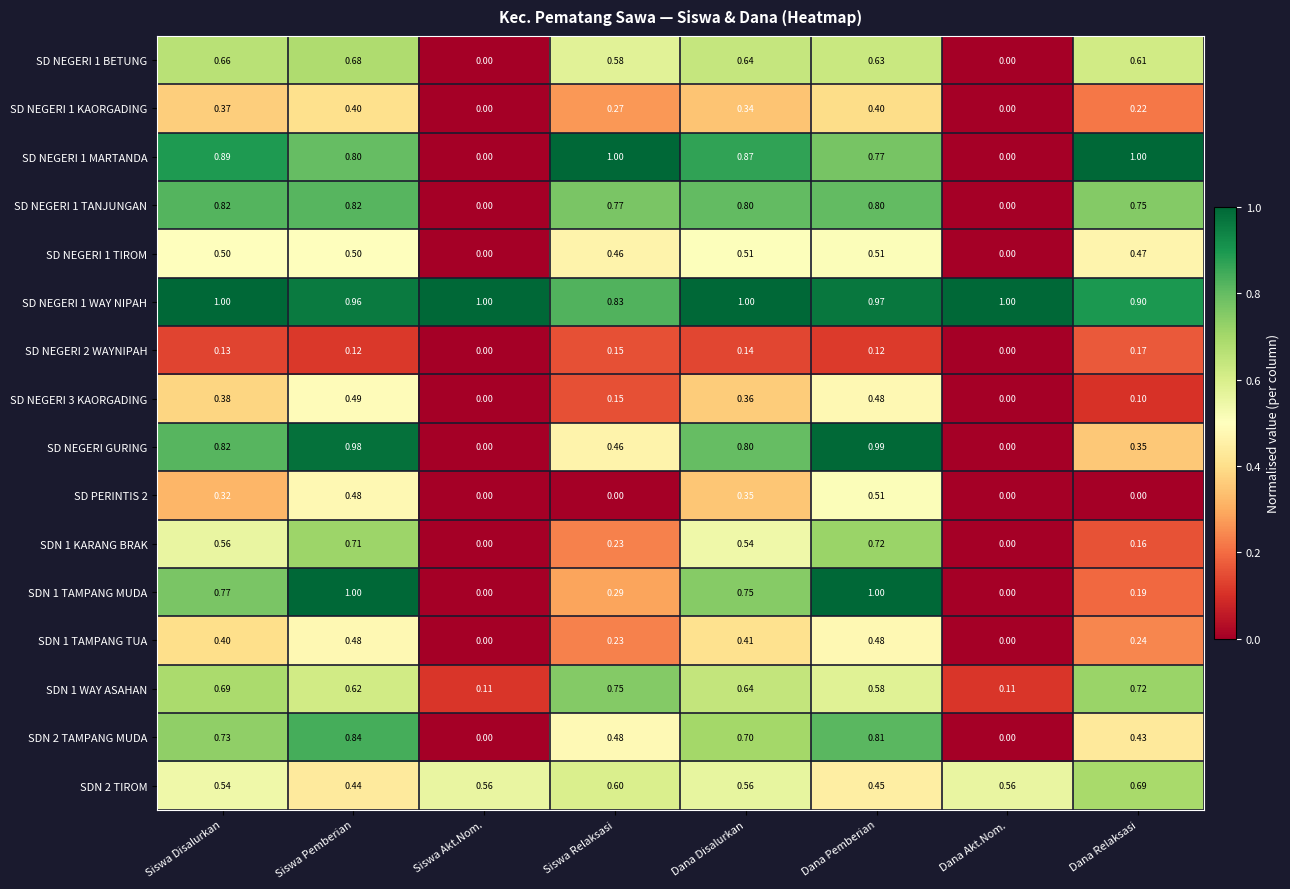

At which label does SDN 2 TIROM reach its minimum?

Siswa Pemberian